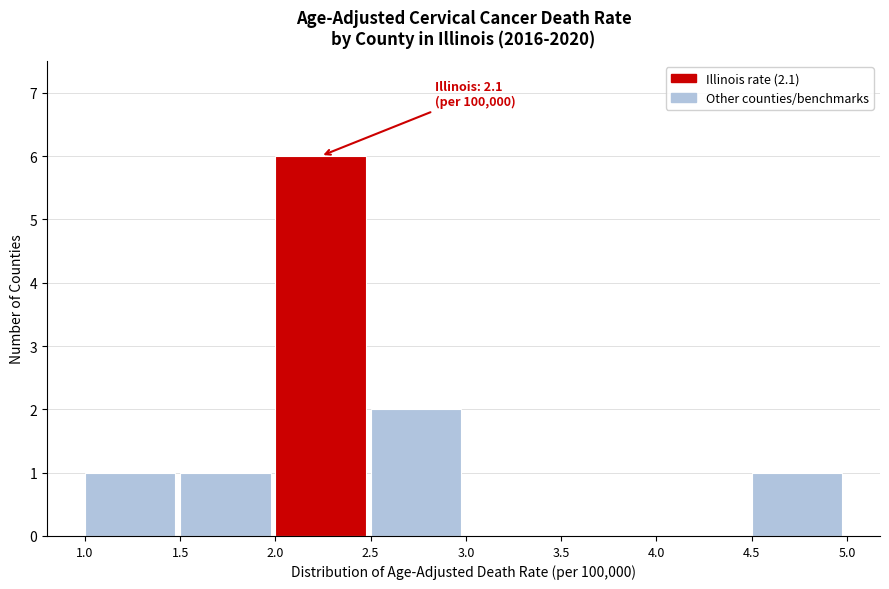

Over which range of the x-axis is the bar tallest?

2.0 to 2.5